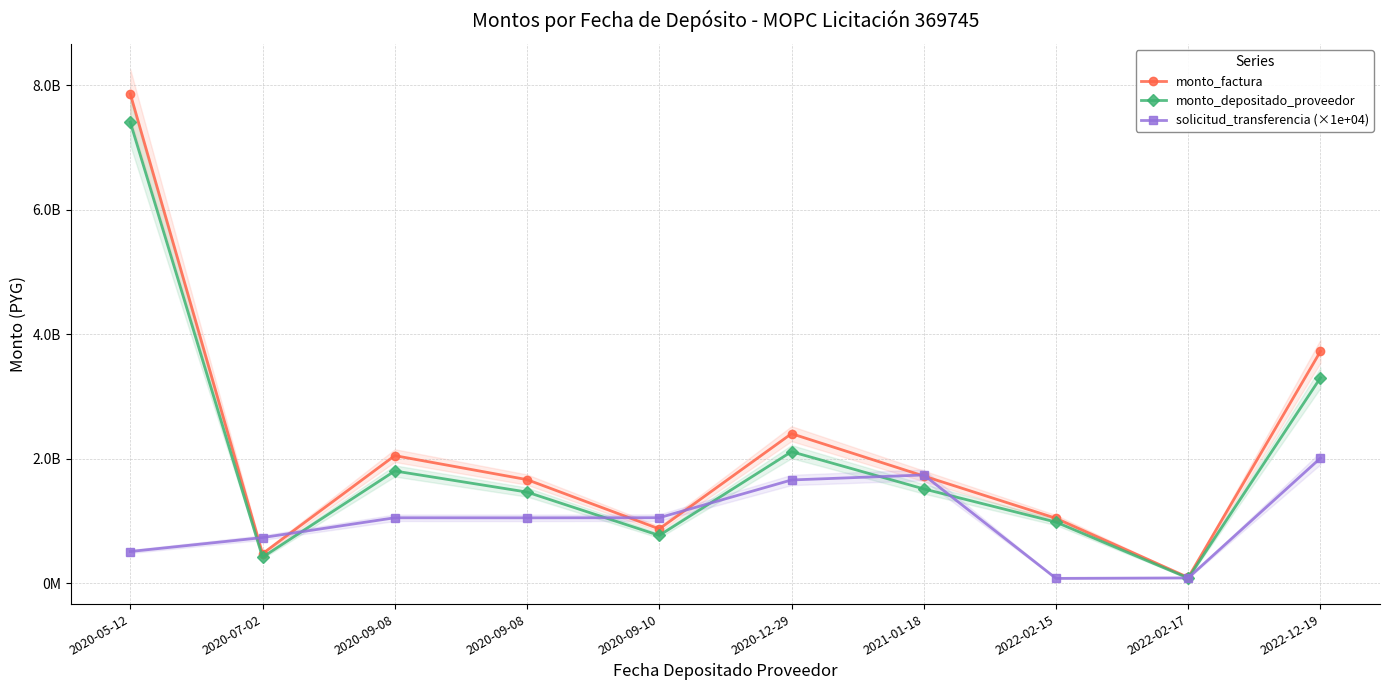

Reading left to right, transcribe all the data shown in this chart.

monto_factura: 7863619266	471417550	2047567923	1661781639	869419318	2400360837	1719798056	1040000000	88998582	3724761876
monto_depositado_proveedor: 7406957448	414577451	1800687074	1461416096	764591060	2110942786	1512437314	978687273	79301782	3300082589
solicitud_transferencia (×1e+04): 506400000	729990000	1048550000	1047620000	1049670000	1656210000	1736690000	74100000	81600000	2008360000